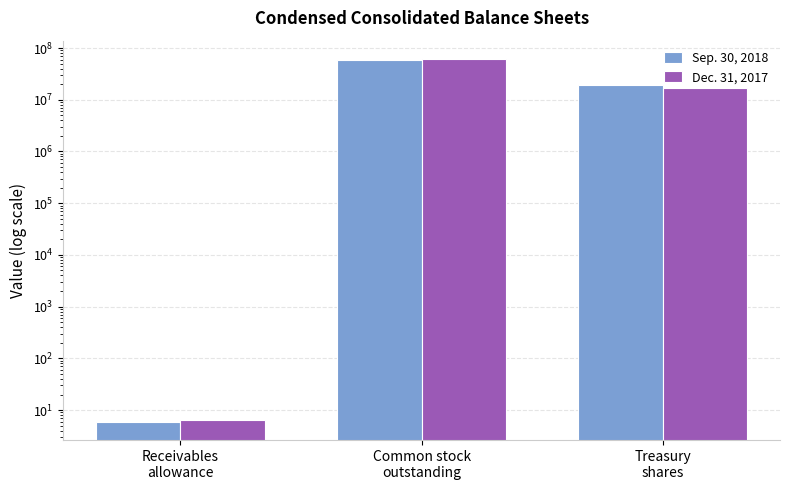

What is the difference between the maximum and minimum values in the Dec. 31, 2017 series?

61839727.5